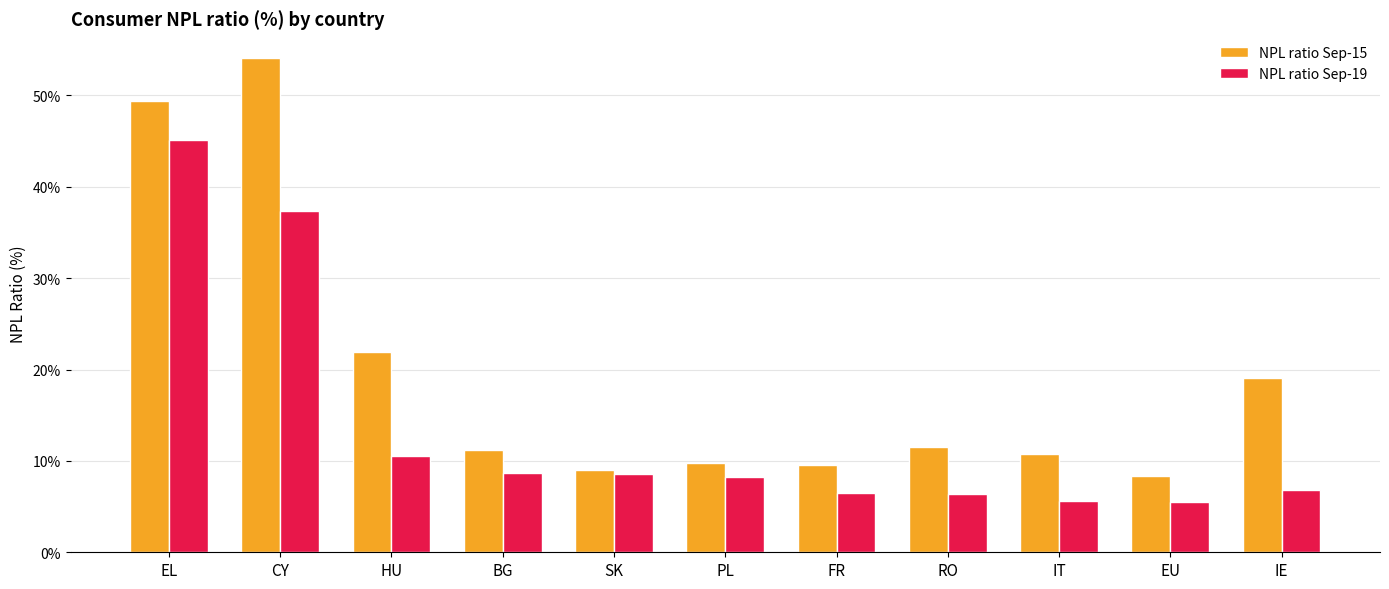

List the series in order of their peak value, highest first.

NPL ratio Sep-15, NPL ratio Sep-19